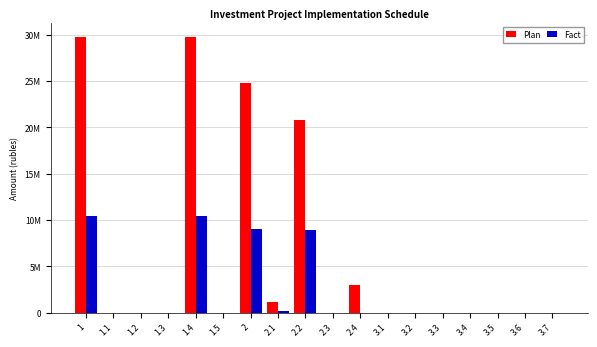

Reading right to left, extract all data points from this chart.

Plan: 0	0	0	0	0	0	0	2930649	0	20800958	1103180	24834787	0	29801744	0	0	0	29801744
Fact: 0	0	0	0	0	0	0	0	0	8898831	167186	9066017	0	10448275	0	0	0	10448275